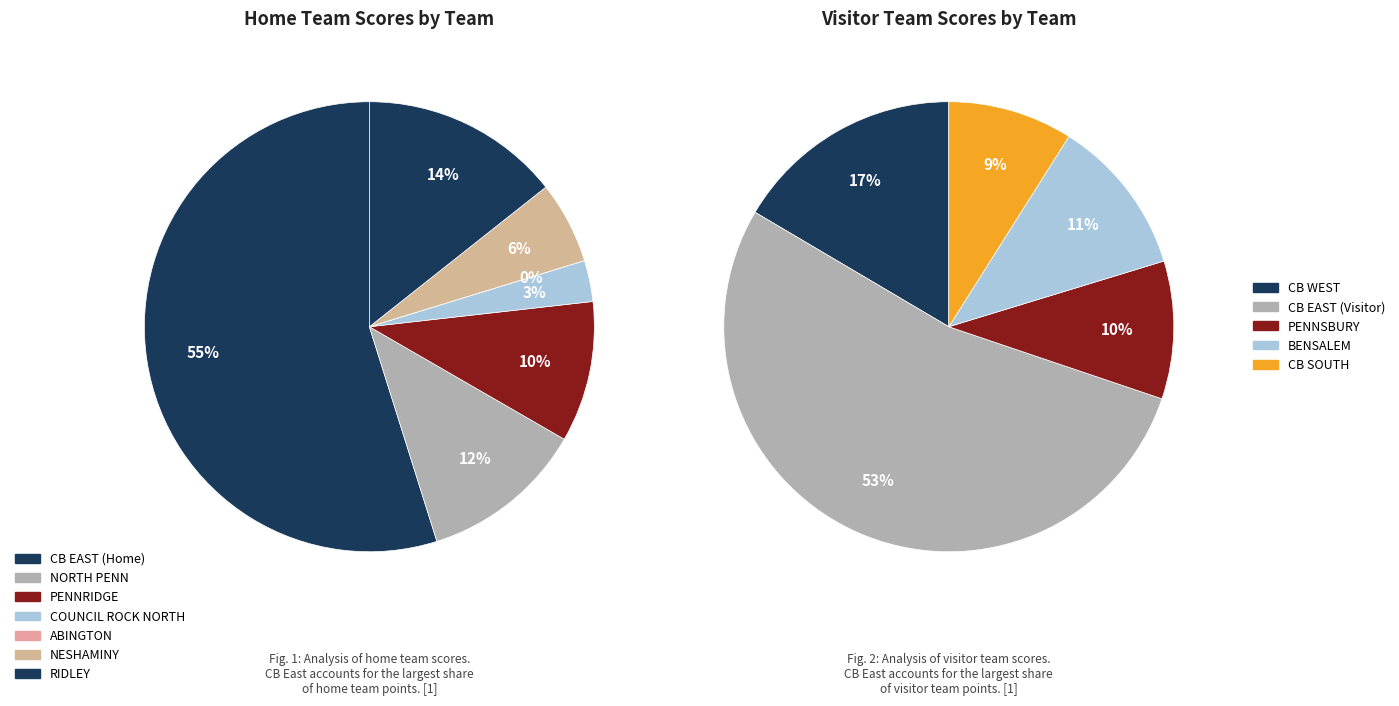

The PENNRIDGE slice represents 23% of the pie. True or false?

False